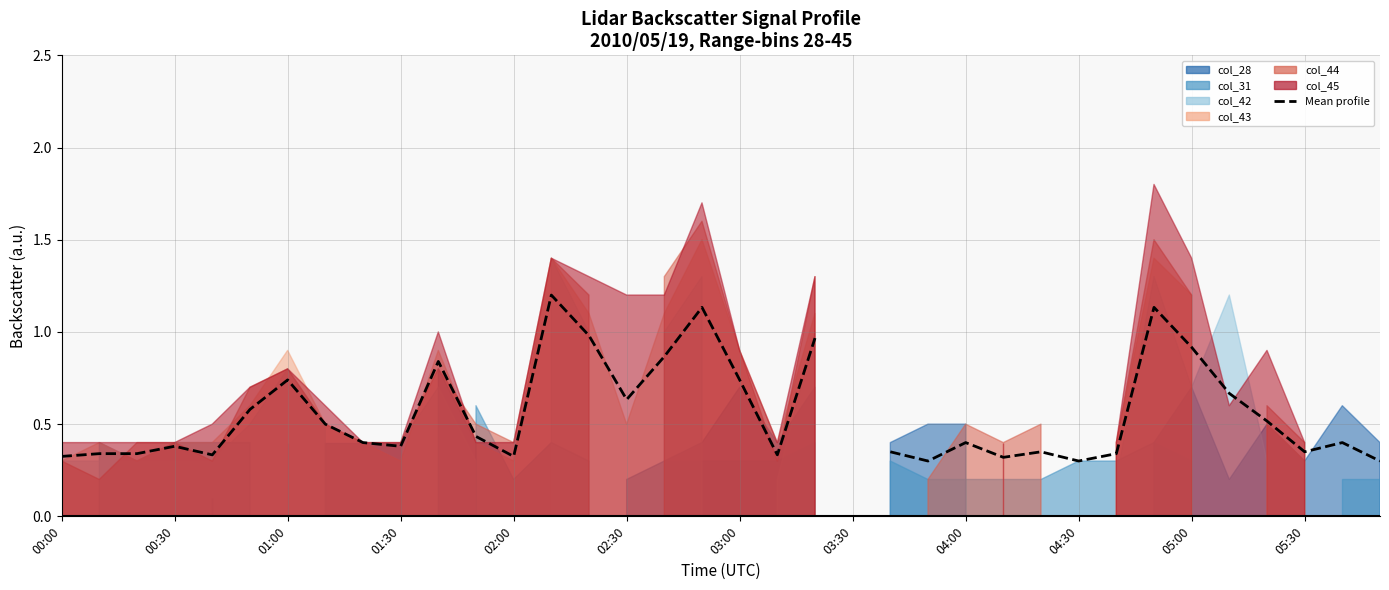

True or false: the data shows 0.9 at 16.

True